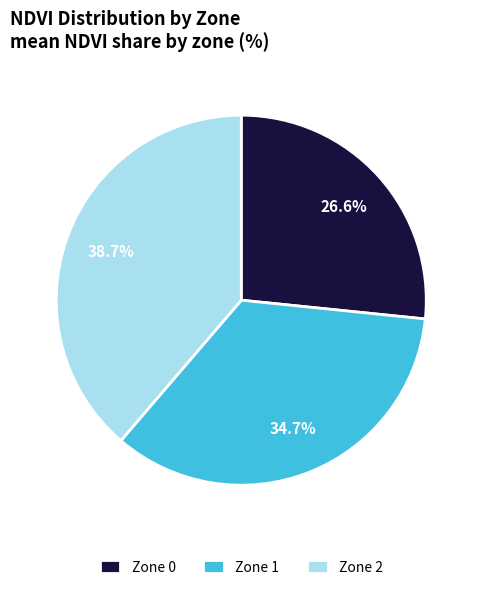

Count the number of slices in the pie.

3